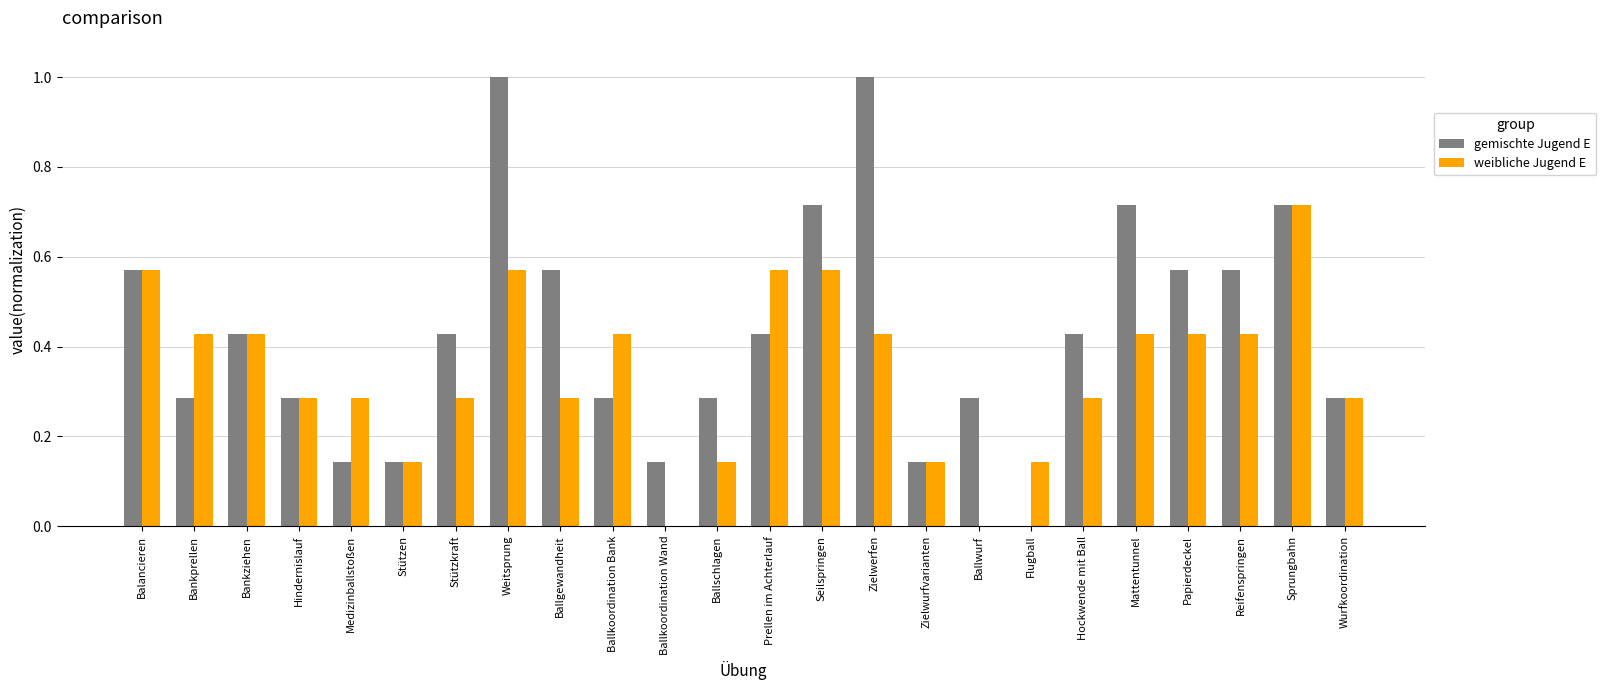

What are all the series names shown in the legend?

gemischte Jugend E, weibliche Jugend E